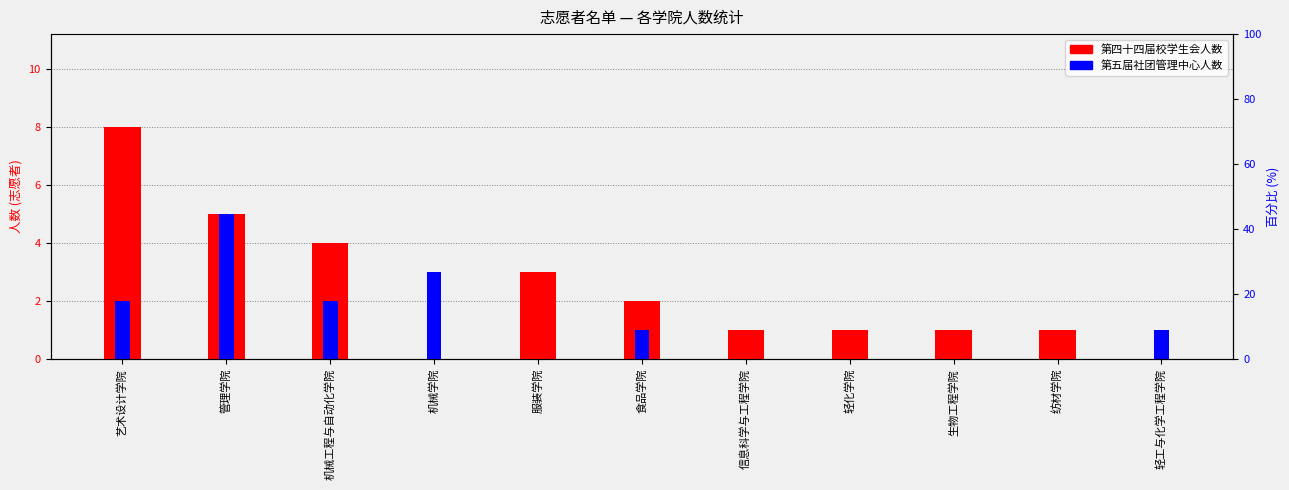

At which label is 第五届社团管理中心 closest to 2?

艺术设计学院